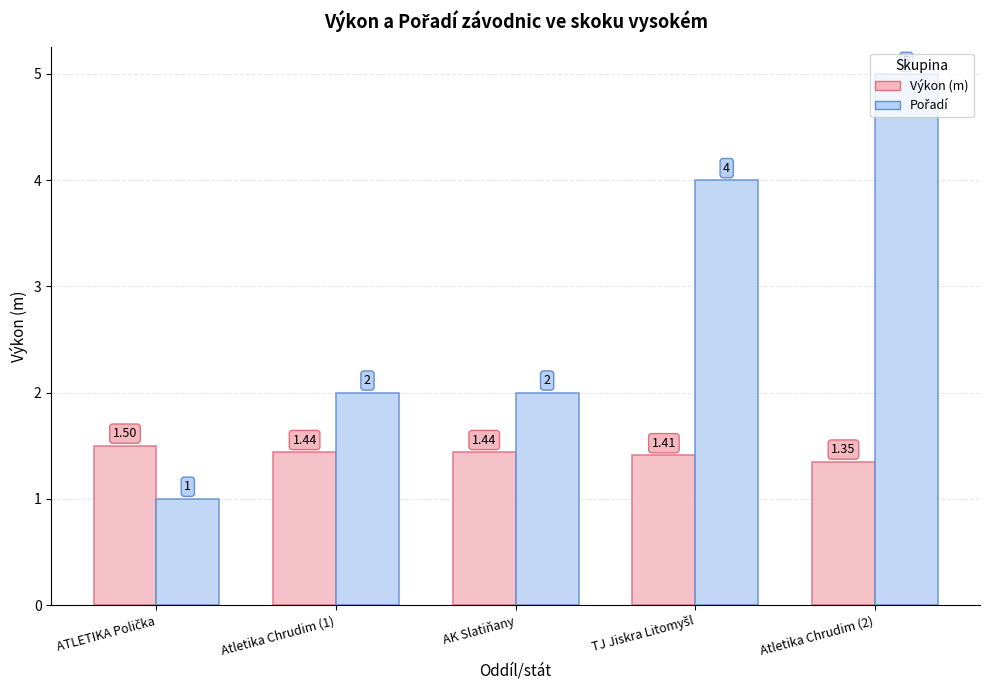

What is the label of the 3rd bar from the right?

AK Slatiňany